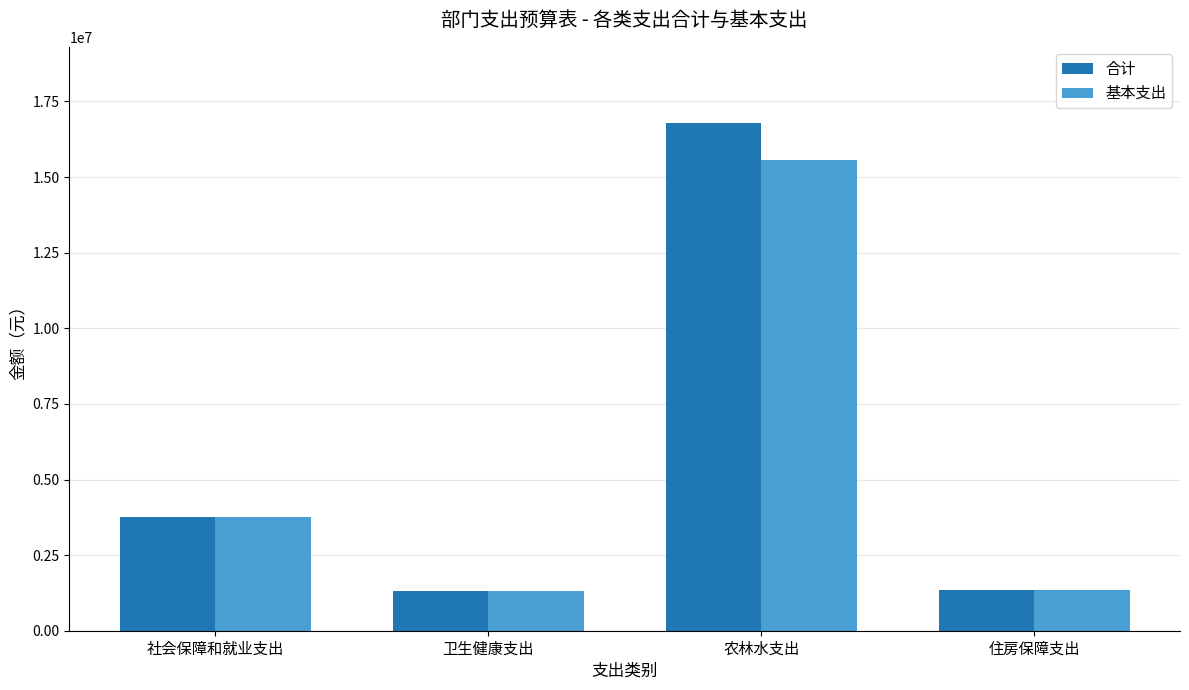

What is the greatest value displayed?

16788214.6